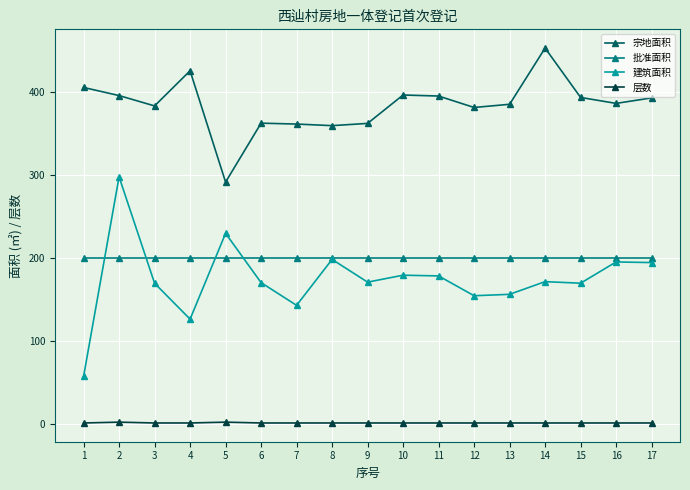

True or false: 宗地面积 has a value of 122.9 at 9.

False